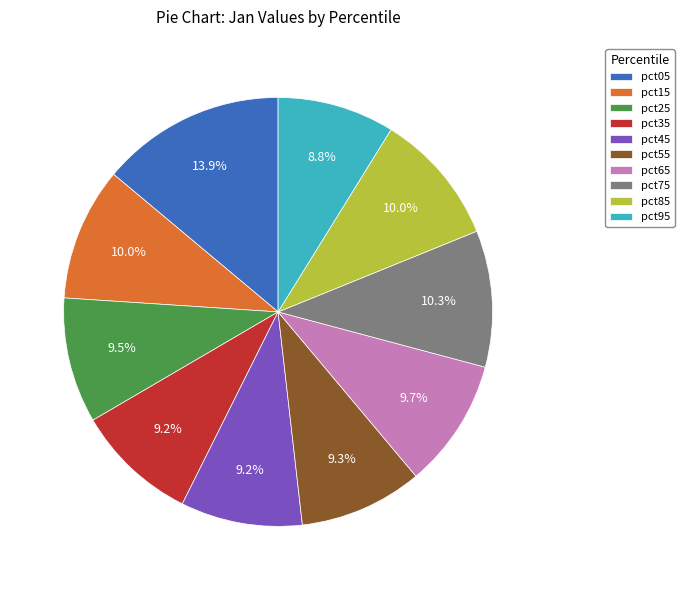

Is there a majority slice in this chart?

No